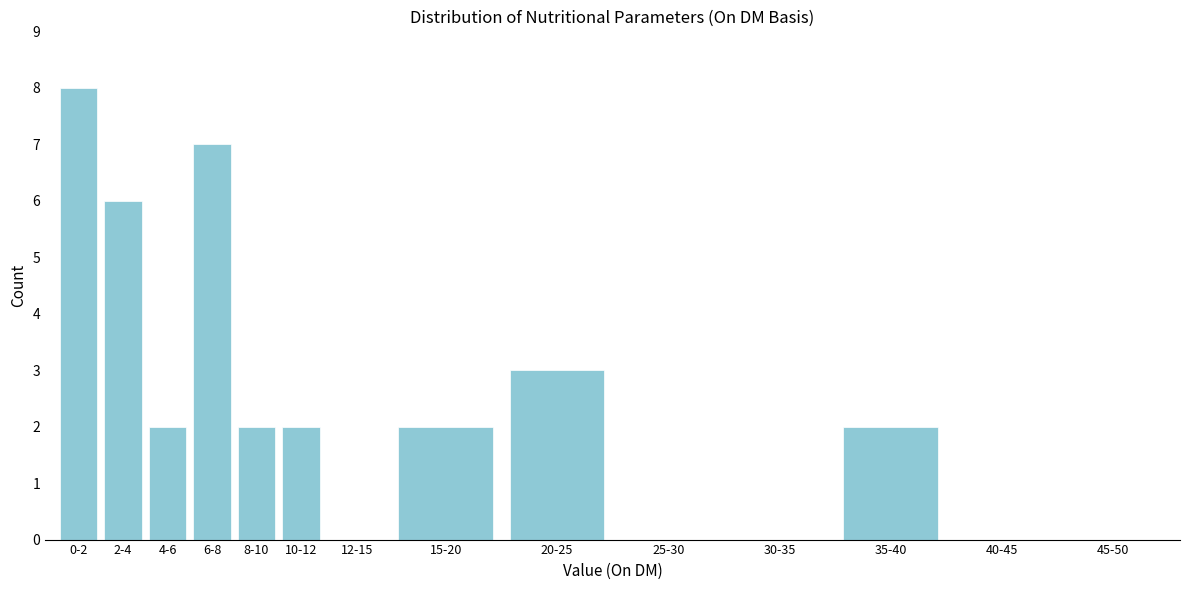

Reading left to right, what are all the values shown in this chart?

0-2=8	2-4=6	4-6=2	6-8=7	8-10=2	10-12=2	12-15=0	15-20=2	20-25=3	25-30=0	30-35=0	35-40=2	40-45=0	45-50=0